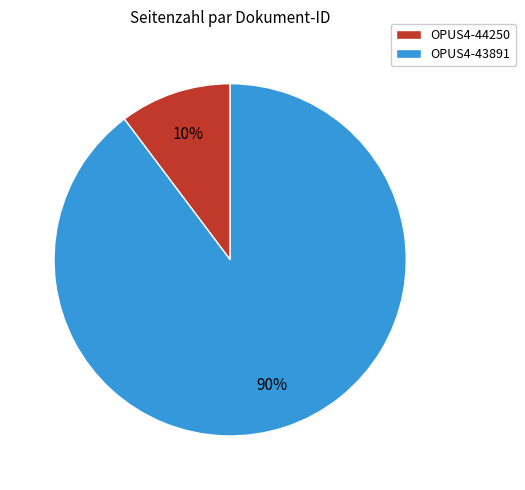

Which has a higher value, OPUS4-44250 or OPUS4-43891?

OPUS4-43891